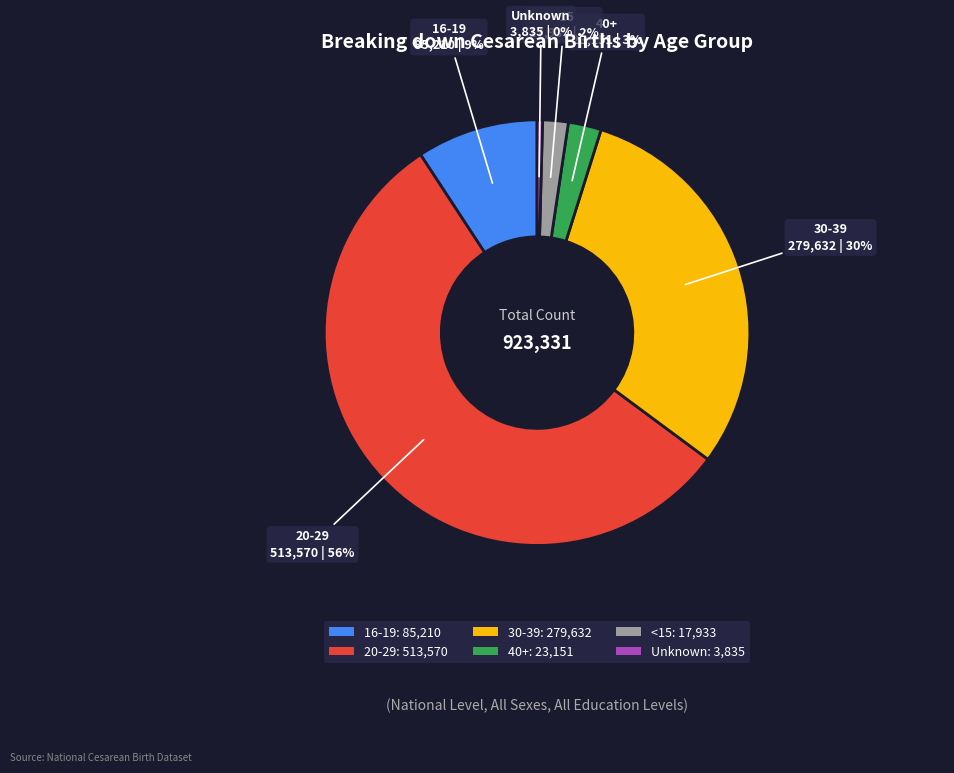

The 20-29 slice represents 56% of the pie. True or false?

True